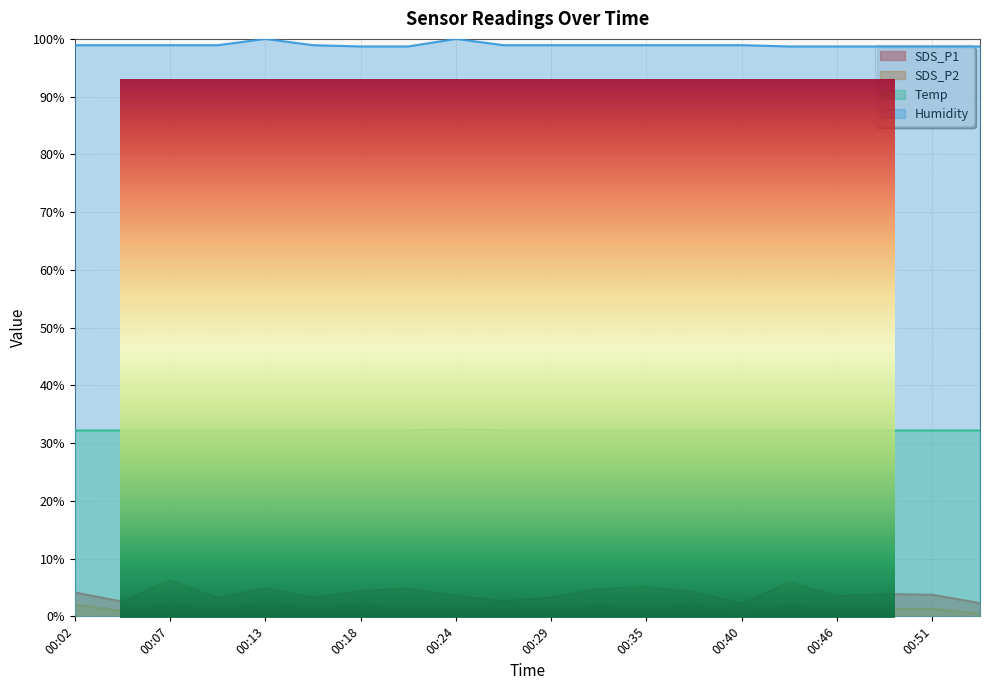

How many distinct data groups are displayed?

4